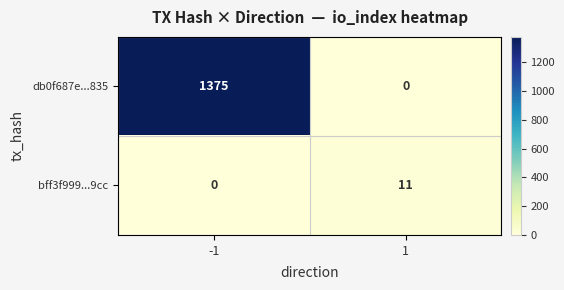

Which series has the largest total across all categories?

db0f687e...835